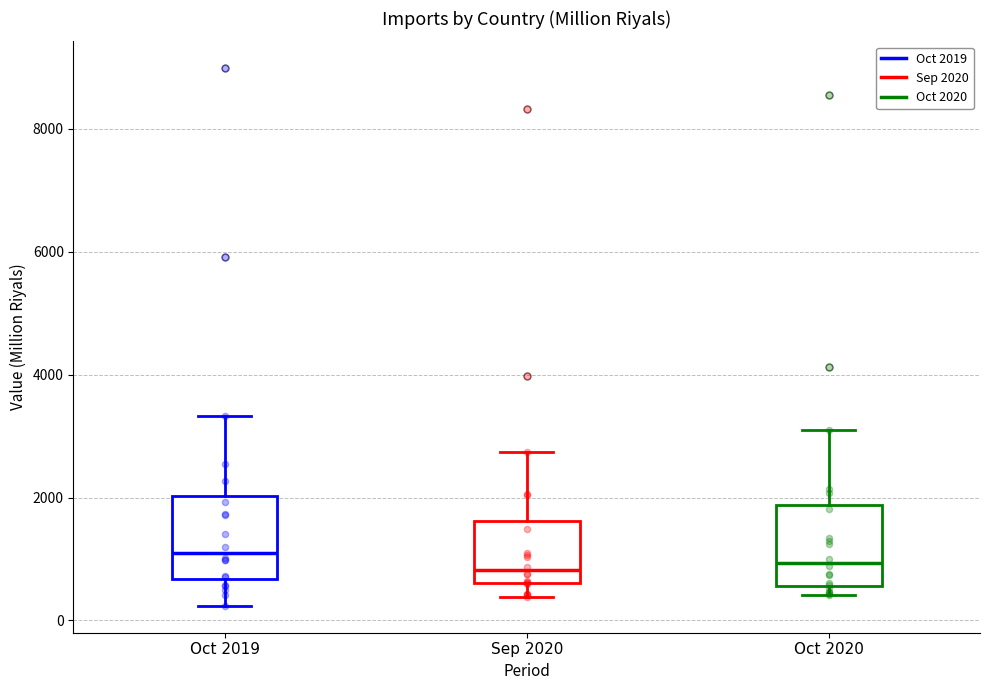

Where does the lower whisker of the box for Sep 2020 end on the y-axis? The values are not printed on the chart, so give them approximately, as read against the axis.

400